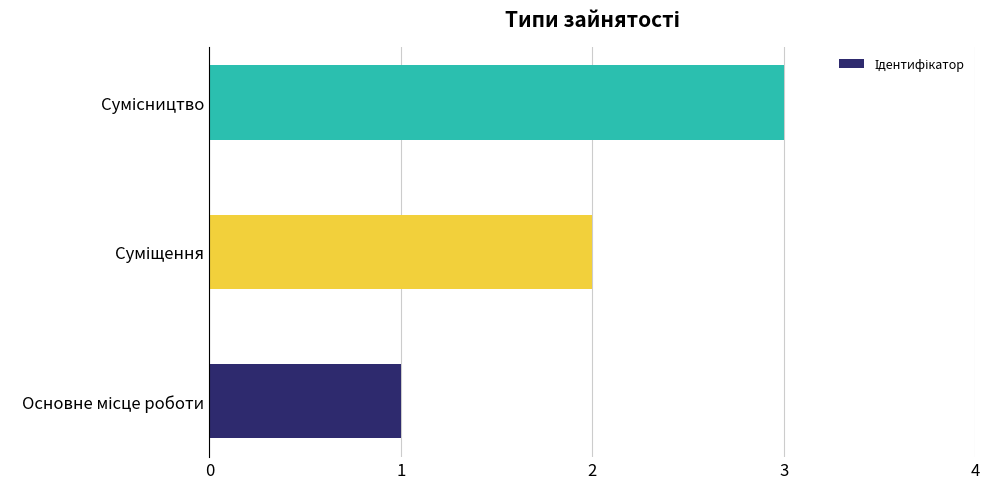

What is the greatest value displayed?

3